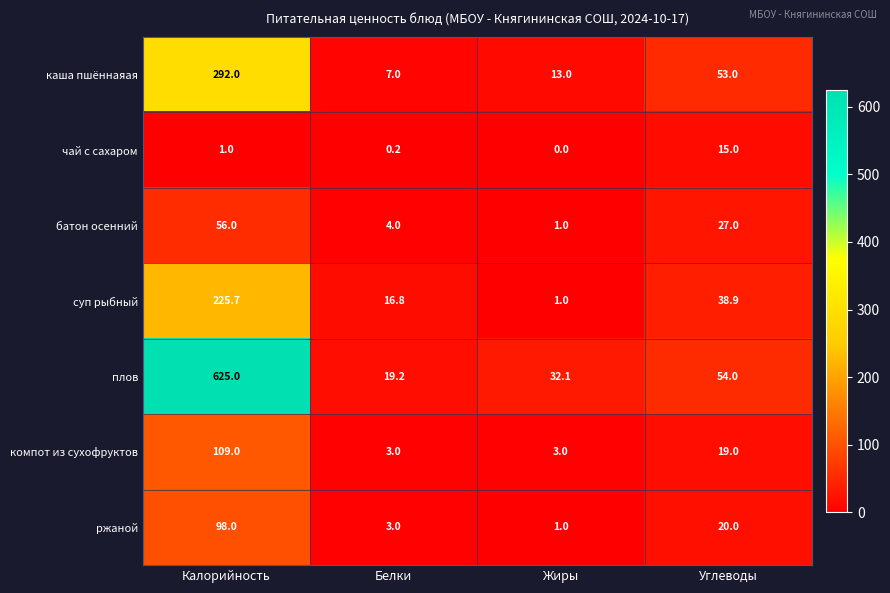

Reading left to right, extract all data points from this chart.

каша пшённаяая: 292.0	7.0	13.0	53.0
чай с сахаром: 1.0	0.2	0.0	15.0
батон осенний: 56.0	4.0	1.0	27.0
суп рыбный: 225.7	16.8	1.0	38.9
плов: 625.0	19.2	32.1	54.0
компот из сухофруктов: 109.0	3.0	3.0	19.0
ржаной: 98.0	3.0	1.0	20.0